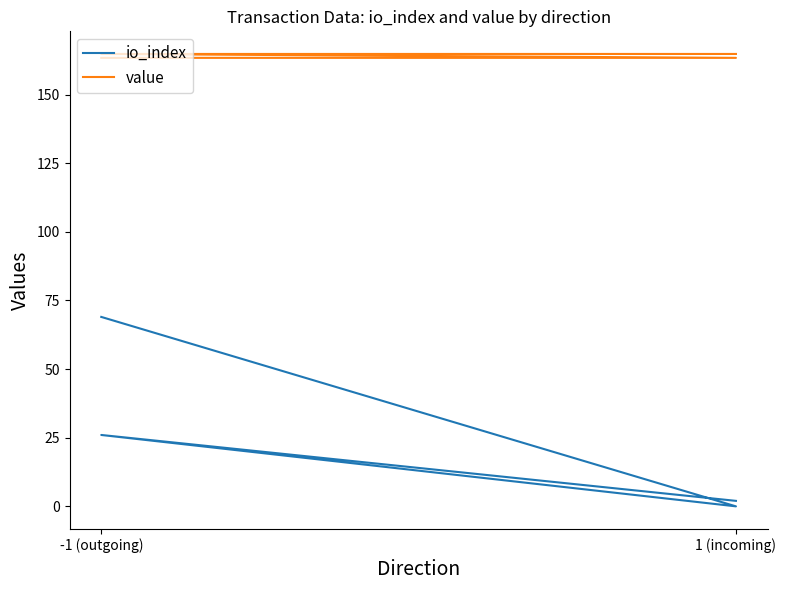

Which label corresponds to the smallest value in the chart?

1 (incoming)